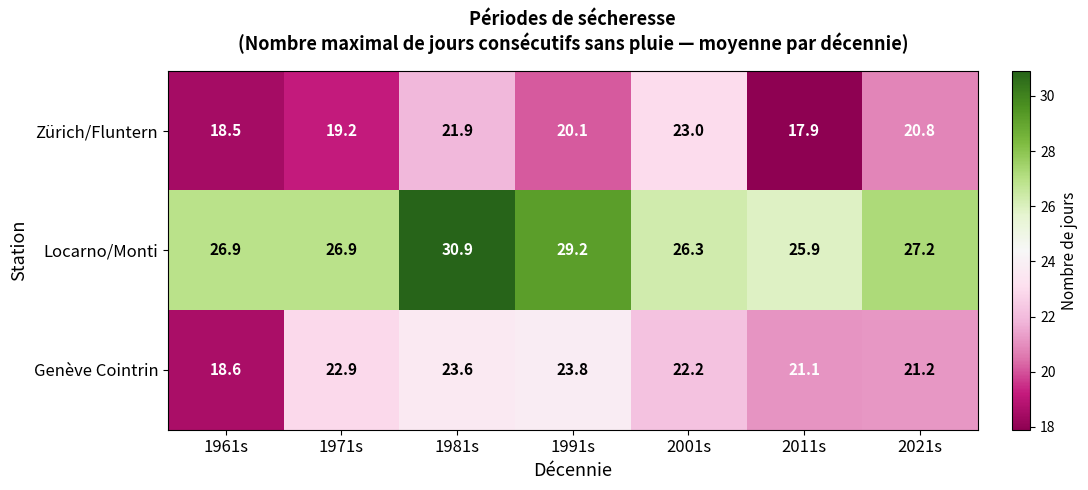

Which label corresponds to the smallest value in the chart?

2011s